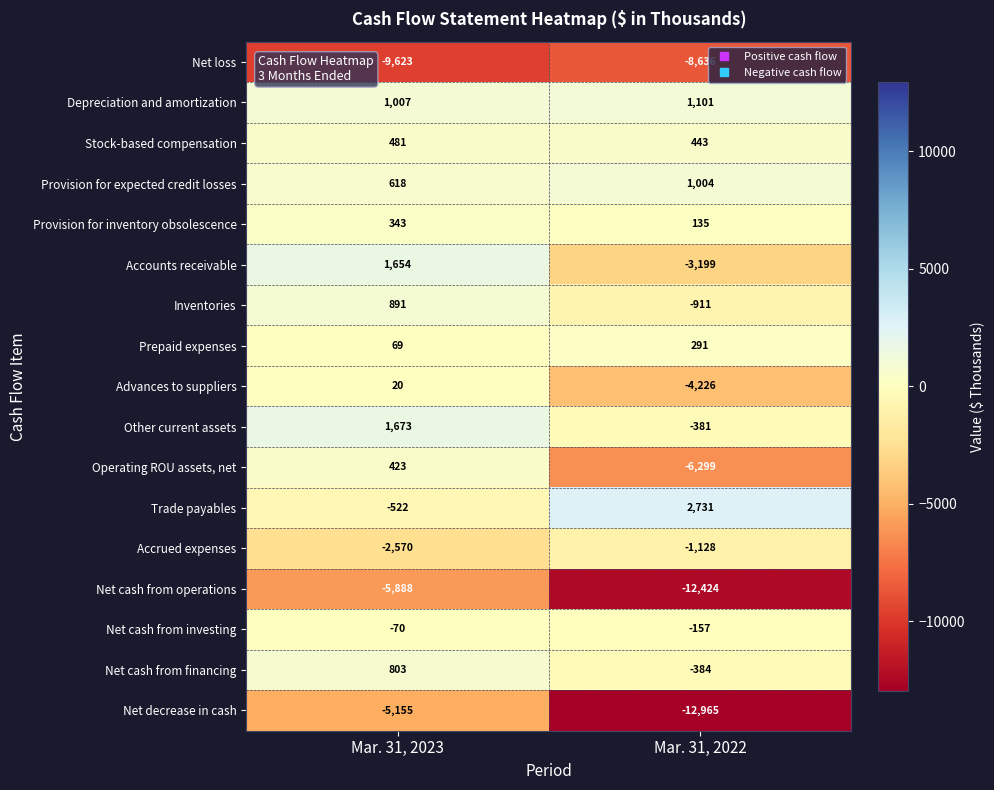

Which series has the largest total across all categories?

Trade payables